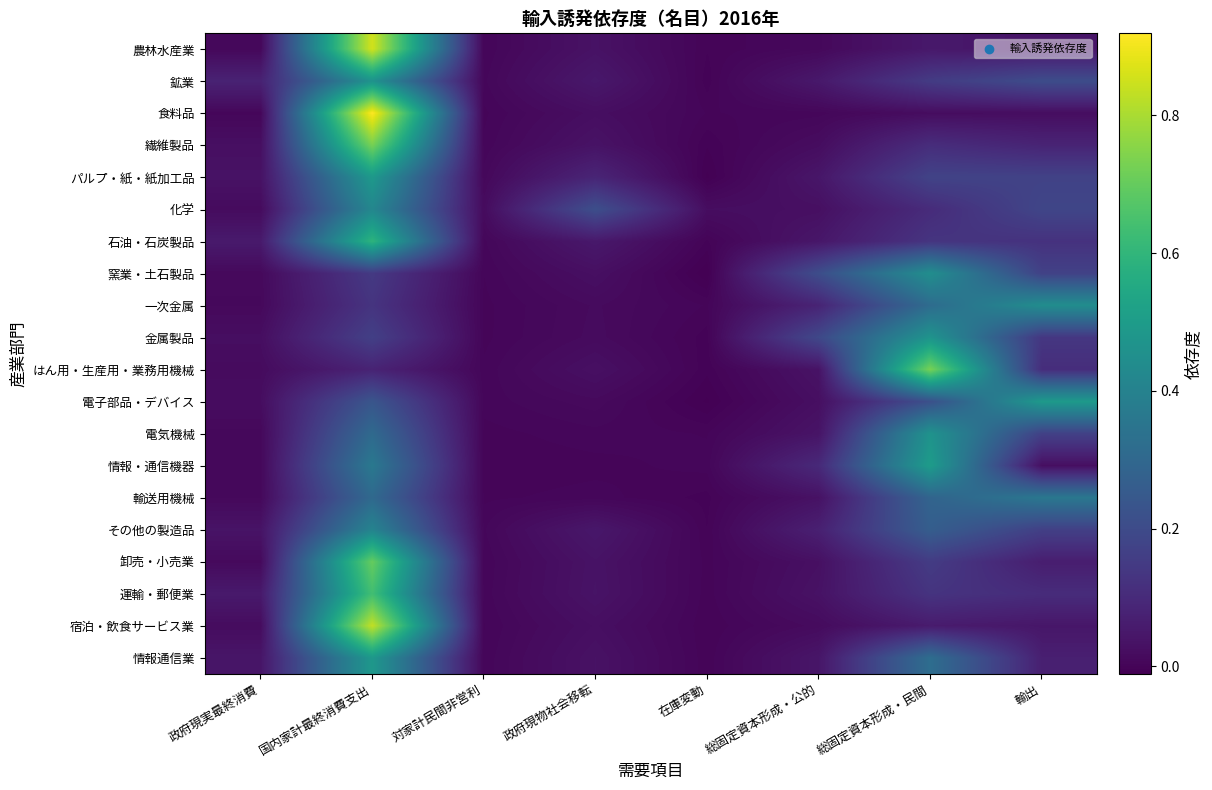

Reading left to right, list all the values displayed in this chart.

農林水産業: 政府現実最終消費=0.0	国内家計最終消費支出=0.9	対家計民間非営利=0.0	政府現物社会移転=0.0	在庫変動=0.0	総固定資本形成・公的=0.0	総固定資本形成・民間=0.0	輸出=0.0
鉱業: 政府現実最終消費=0.1	国内家計最終消費支出=0.5	対家計民間非営利=0.0	政府現物社会移転=0.0	在庫変動=-0.0	総固定資本形成・公的=0.1	総固定資本形成・民間=0.2	輸出=0.2
食料品: 政府現実最終消費=0.0	国内家計最終消費支出=0.9	対家計民間非営利=0.0	政府現物社会移転=0.0	在庫変動=0.0	総固定資本形成・公的=0.0	総固定資本形成・民間=0.0	輸出=0.0
繊維製品: 政府現実最終消費=0.0	国内家計最終消費支出=0.7	対家計民間非営利=0.0	政府現物社会移転=0.0	在庫変動=-0.0	総固定資本形成・公的=0.0	総固定資本形成・民間=0.1	輸出=0.1
パルプ・紙・紙加工品: 政府現実最終消費=0.0	国内家計最終消費支出=0.5	対家計民間非営利=0.0	政府現物社会移転=0.1	在庫変動=-0.0	総固定資本形成・公的=0.0	総固定資本形成・民間=0.2	輸出=0.2
化学: 政府現実最終消費=0.0	国内家計最終消費支出=0.4	対家計民間非営利=0.0	政府現物社会移転=0.2	在庫変動=0.0	総固定資本形成・公的=0.0	総固定資本形成・民間=0.1	輸出=0.2
石油・石炭製品: 政府現実最終消費=0.1	国内家計最終消費支出=0.6	対家計民間非営利=0.0	政府現物社会移転=0.1	在庫変動=-0.0	総固定資本形成・公的=0.0	総固定資本形成・民間=0.1	輸出=0.1
窯業・土石製品: 政府現実最終消費=0.0	国内家計最終消費支出=0.1	対家計民間非営利=0.0	政府現物社会移転=0.0	在庫変動=-0.0	総固定資本形成・公的=0.2	総固定資本形成・民間=0.4	輸出=0.2
一次金属: 政府現実最終消費=0.0	国内家計最終消費支出=0.1	対家計民間非営利=0.0	政府現物社会移転=0.0	在庫変動=0.0	総固定資本形成・公的=0.1	総固定資本形成・民間=0.3	輸出=0.4
金属製品: 政府現実最終消費=0.0	国内家計最終消費支出=0.2	対家計民間非営利=0.0	政府現物社会移転=0.0	在庫変動=-0.0	総固定資本形成・公的=0.2	総固定資本形成・民間=0.5	輸出=0.1
はん用・生産用・業務用機械: 政府現実最終消費=0.0	国内家計最終消費支出=0.1	対家計民間非営利=0.0	政府現物社会移転=0.0	在庫変動=-0.0	総固定資本形成・公的=0.0	総固定資本形成・民間=0.7	輸出=0.1
電子部品・デバイス: 政府現実最終消費=0.0	国内家計最終消費支出=0.2	対家計民間非営利=0.0	政府現物社会移転=0.0	在庫変動=-0.0	総固定資本形成・公的=0.0	総固定資本形成・民間=0.2	輸出=0.5
電気機械: 政府現実最終消費=0.0	国内家計最終消費支出=0.3	対家計民間非営利=0.0	政府現物社会移転=0.0	在庫変動=0.0	総固定資本形成・公的=0.0	総固定資本形成・民間=0.5	輸出=0.2
情報・通信機器: 政府現実最終消費=0.0	国内家計最終消費支出=0.4	対家計民間非営利=0.0	政府現物社会移転=0.0	在庫変動=0.0	総固定資本形成・公的=0.1	総固定資本形成・民間=0.5	輸出=0.0
輸送用機械: 政府現実最終消費=0.0	国内家計最終消費支出=0.3	対家計民間非営利=0.0	政府現物社会移転=0.0	在庫変動=-0.0	総固定資本形成・公的=0.0	総固定資本形成・民間=0.3	輸出=0.4
その他の製造品: 政府現実最終消費=0.0	国内家計最終消費支出=0.4	対家計民間非営利=0.0	政府現物社会移転=0.0	在庫変動=-0.0	総固定資本形成・公的=0.1	総固定資本形成・民間=0.3	輸出=0.2
卸売・小売業: 政府現実最終消費=0.0	国内家計最終消費支出=0.7	対家計民間非営利=0.0	政府現物社会移転=0.0	在庫変動=0.0	総固定資本形成・公的=0.0	総固定資本形成・民間=0.2	輸出=0.1
運輸・郵便業: 政府現実最終消費=0.1	国内家計最終消費支出=0.6	対家計民間非営利=0.0	政府現物社会移転=0.0	在庫変動=0.0	総固定資本形成・公的=0.0	総固定資本形成・民間=0.1	輸出=0.1
宿泊・飲食サービス業: 政府現実最終消費=0.0	国内家計最終消費支出=0.8	対家計民間非営利=0.0	政府現物社会移転=0.0	在庫変動=0.0	総固定資本形成・公的=0.0	総固定資本形成・民間=0.1	輸出=0.0
情報通信業: 政府現実最終消費=0.0	国内家計最終消費支出=0.5	対家計民間非営利=0.0	政府現物社会移転=0.0	在庫変動=0.0	総固定資本形成・公的=0.0	総固定資本形成・民間=0.3	輸出=0.1